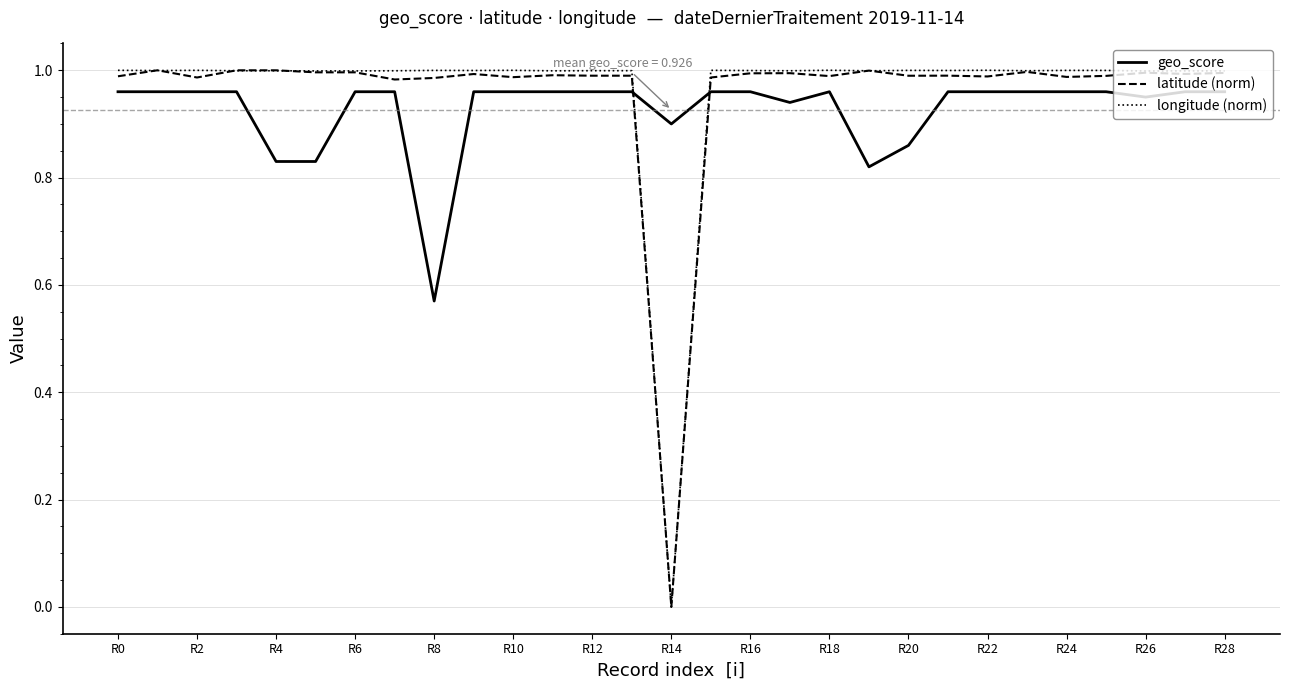

True or false: longitude (norm) and geo_score intersect in this chart.

True